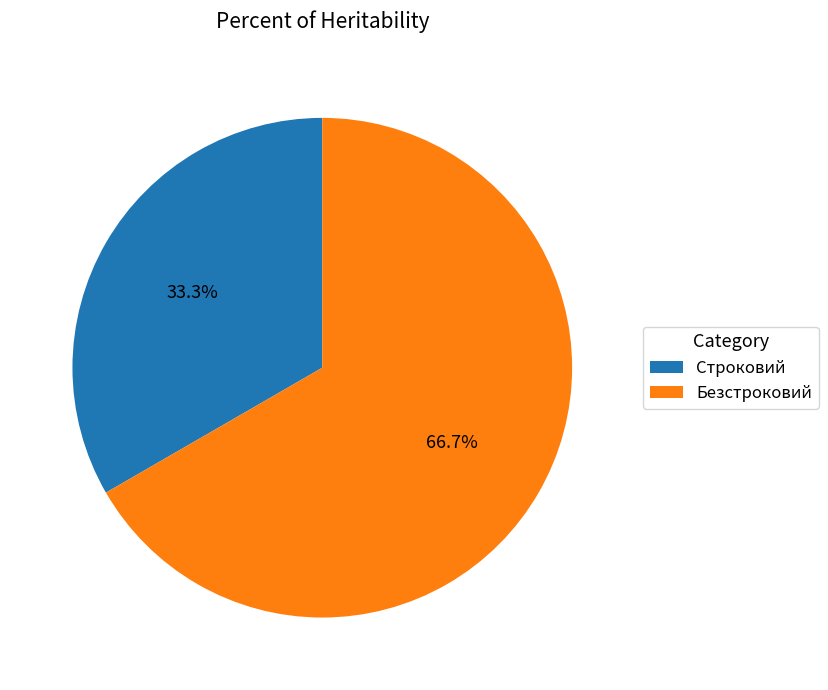

Which slice represents more than half of the pie?

Безстроковий